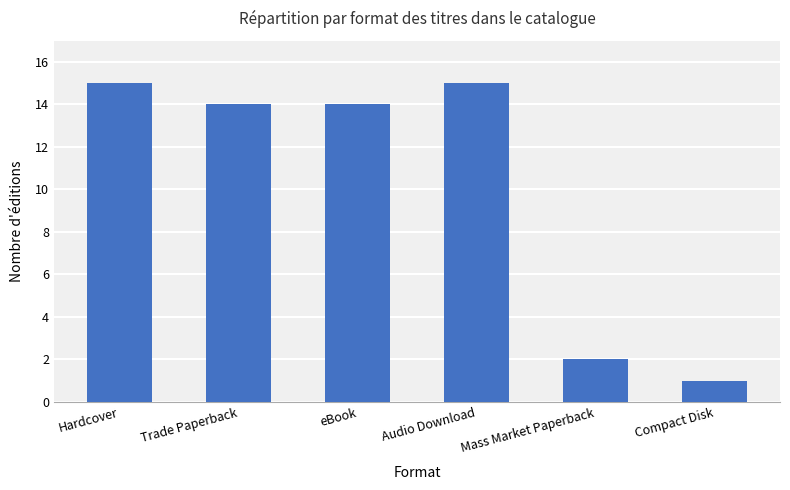

What is the change in value from eBook to Compact Disk?

-13